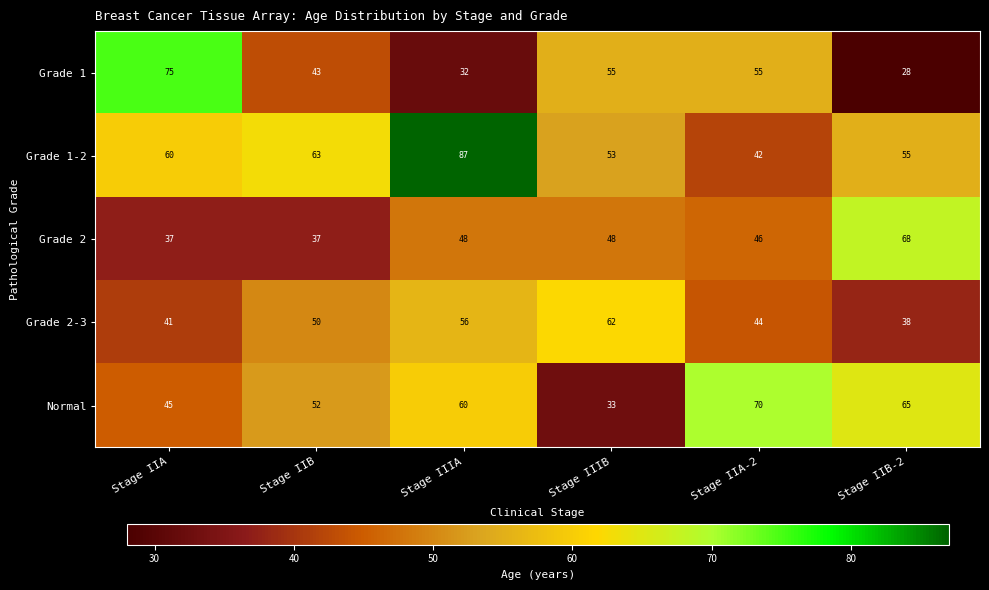

Is it true that Grade 1 equals 103 at Stage IIA?

False